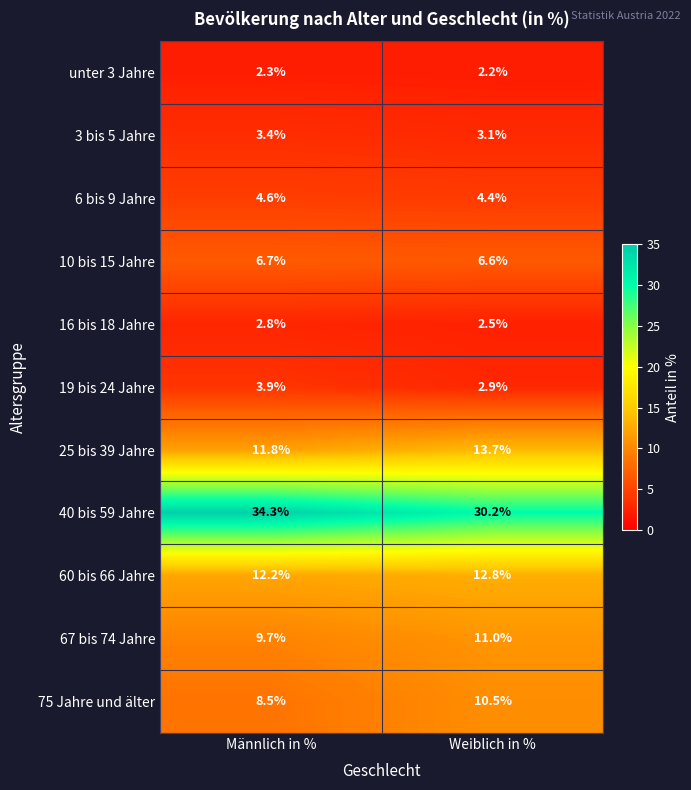

Reading left to right, transcribe all the data shown in this chart.

unter 3 Jahre: 2.3	2.2
3 bis 5 Jahre: 3.4	3.1
6 bis 9 Jahre: 4.6	4.4
10 bis 15 Jahre: 6.7	6.6
16 bis 18 Jahre: 2.8	2.5
19 bis 24 Jahre: 3.9	2.9
25 bis 39 Jahre: 11.8	13.7
40 bis 59 Jahre: 34.3	30.2
60 bis 66 Jahre: 12.2	12.8
67 bis 74 Jahre: 9.7	11.0
75 Jahre und älter: 8.5	10.5